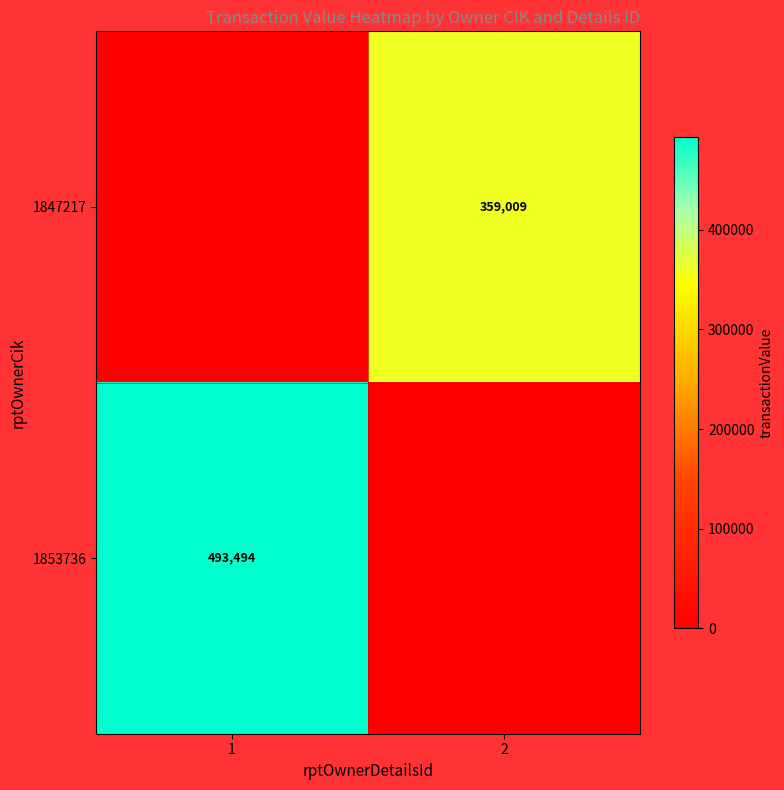

The value of 1847217 at 2 is 359009. True or false?

True